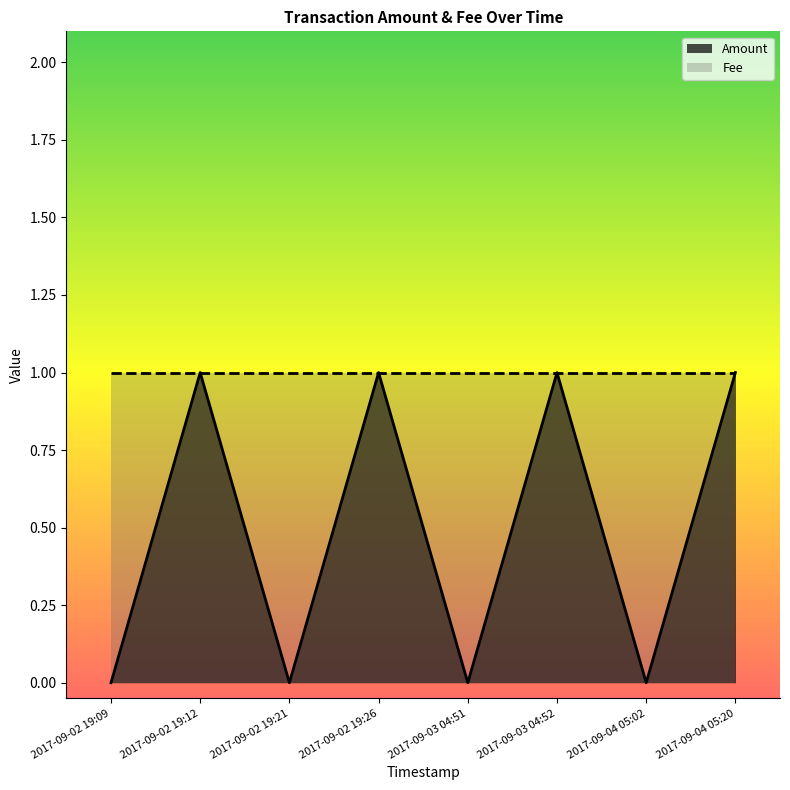

True or false: the data shows -1 at 2017-09-02 19:09.

False